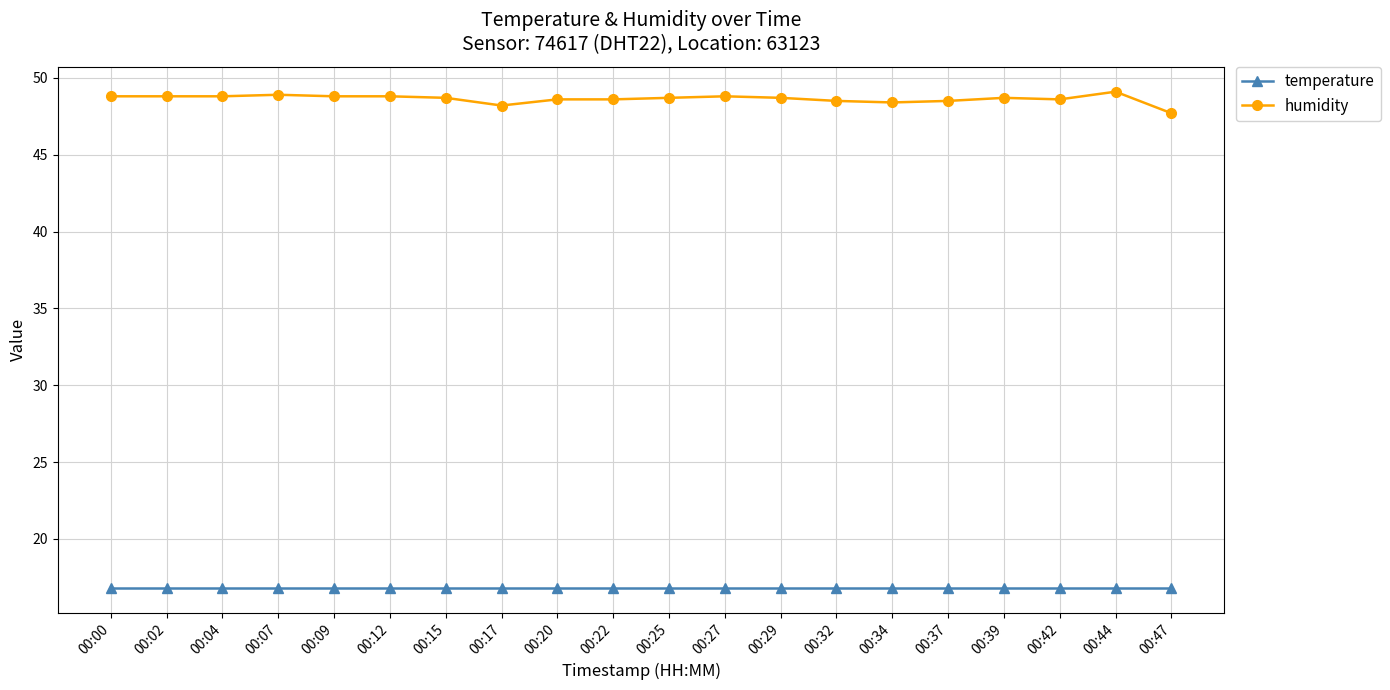

What is the spread (max minus min) of values at 00:04?

32.0